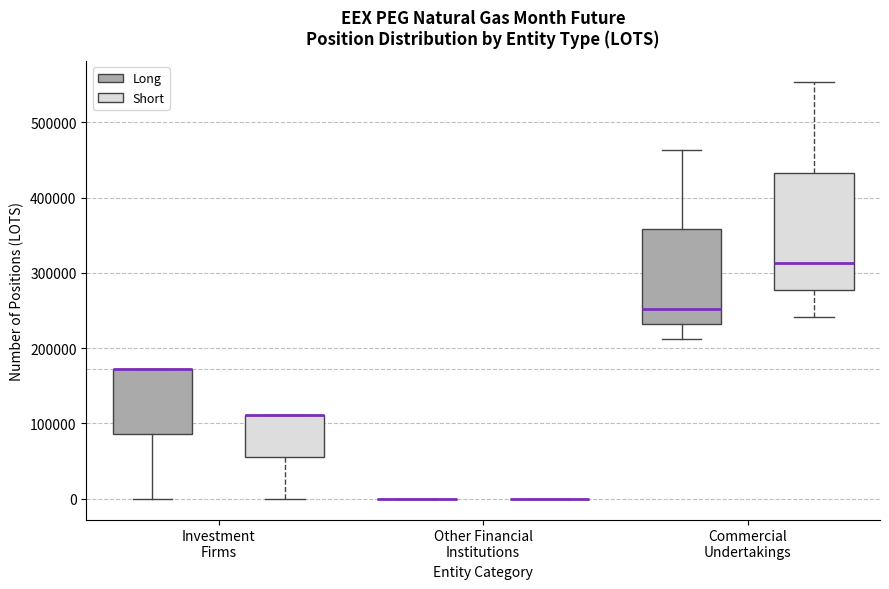

Reading left to right, read every box against the y-axis: the position of its median line, the range the box covers, and the ends of its whiskers. The values are not printed on the chart, so give them approximately, as read against the axis.

Investment Firms (Long): median 170000 (drawn on the box's upper edge), box 90000 to 170000, whiskers 0 to 170000
Investment Firms (Short): median 110000 (drawn on the box's upper edge), box 60000 to 110000, whiskers 0 to 110000
Other Financial Institutions (Long): box collapsed to a line at 0, whiskers 0 to 0
Other Financial Institutions (Short): box collapsed to a line at 0, whiskers 0 to 0
Commercial Undertakings (Long): median 250000, box 230000 to 360000, whiskers 210000 to 460000
Commercial Undertakings (Short): median 310000, box 280000 to 430000, whiskers 240000 to 550000